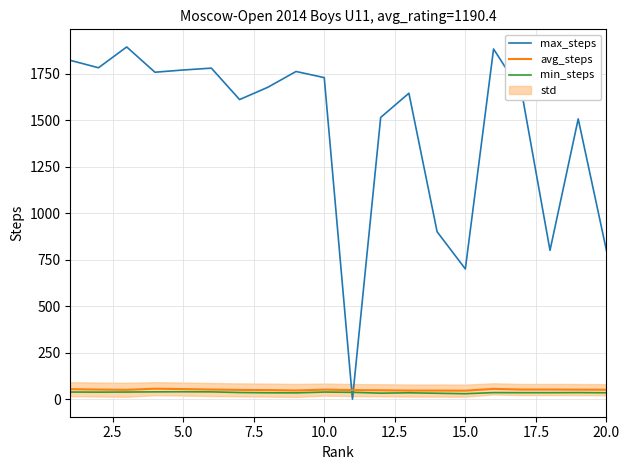

What is the value of the min_steps point at the 17th from the left?

34.5